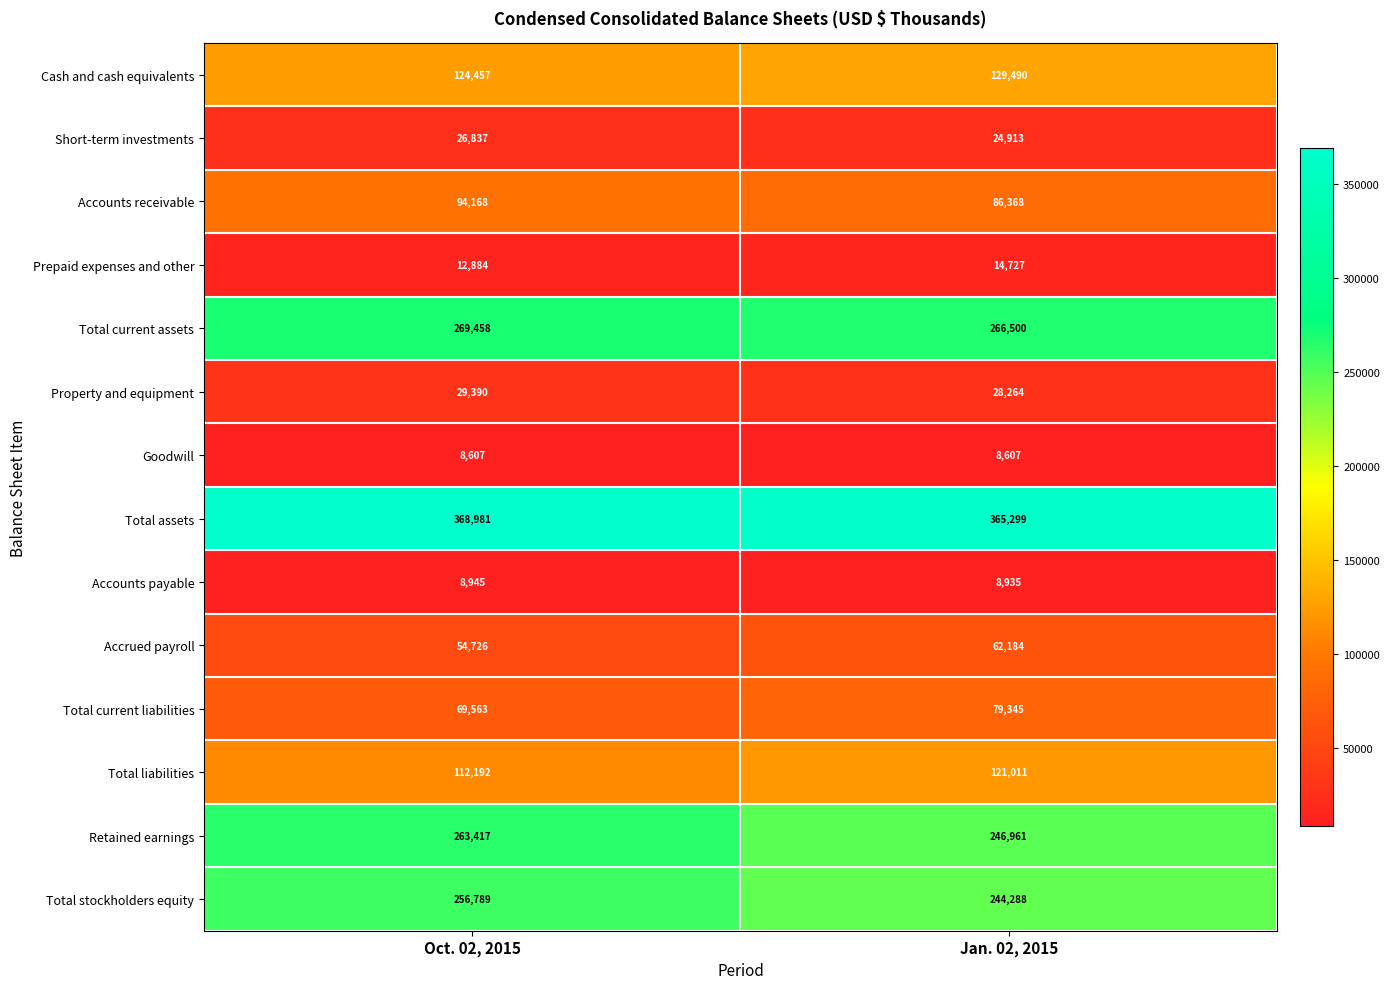

The Accounts receivable series shows 94168 at Oct. 02, 2015. True or false?

True